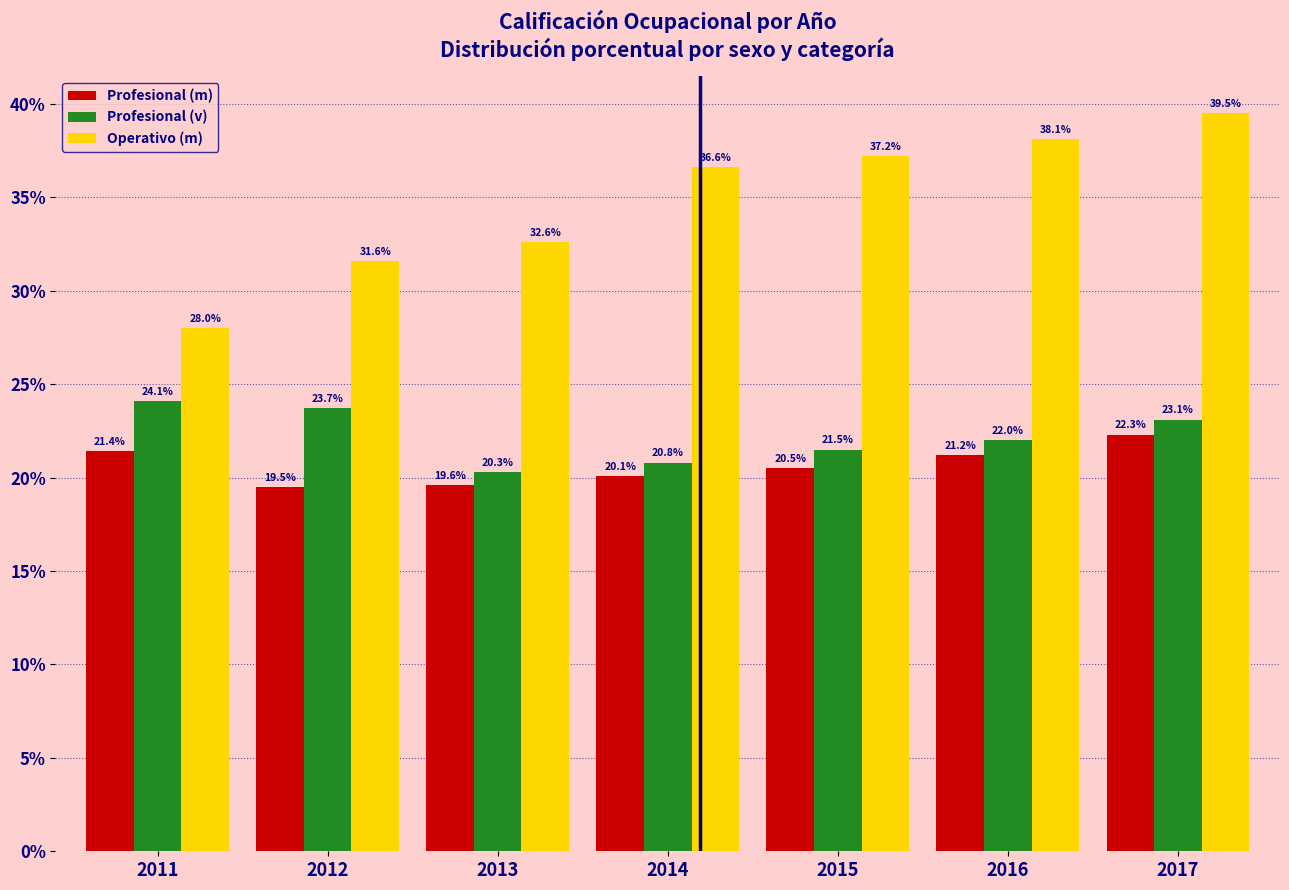

Reading left to right, extract all data points from this chart.

Profesional (m): 2011=21.4	2012=19.5	2013=19.6	2014=20.1	2015=20.5	2016=21.2	2017=22.3
Profesional (v): 2011=24.1	2012=23.7	2013=20.3	2014=20.8	2015=21.5	2016=22.0	2017=23.1
Operativo (m): 2011=28.0	2012=31.6	2013=32.6	2014=36.6	2015=37.2	2016=38.1	2017=39.5